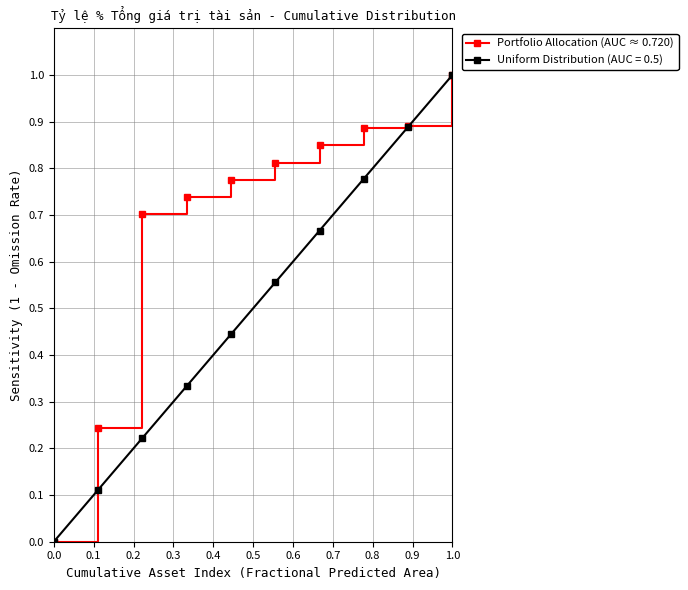

Is this an area chart (filled region under the line)?

No